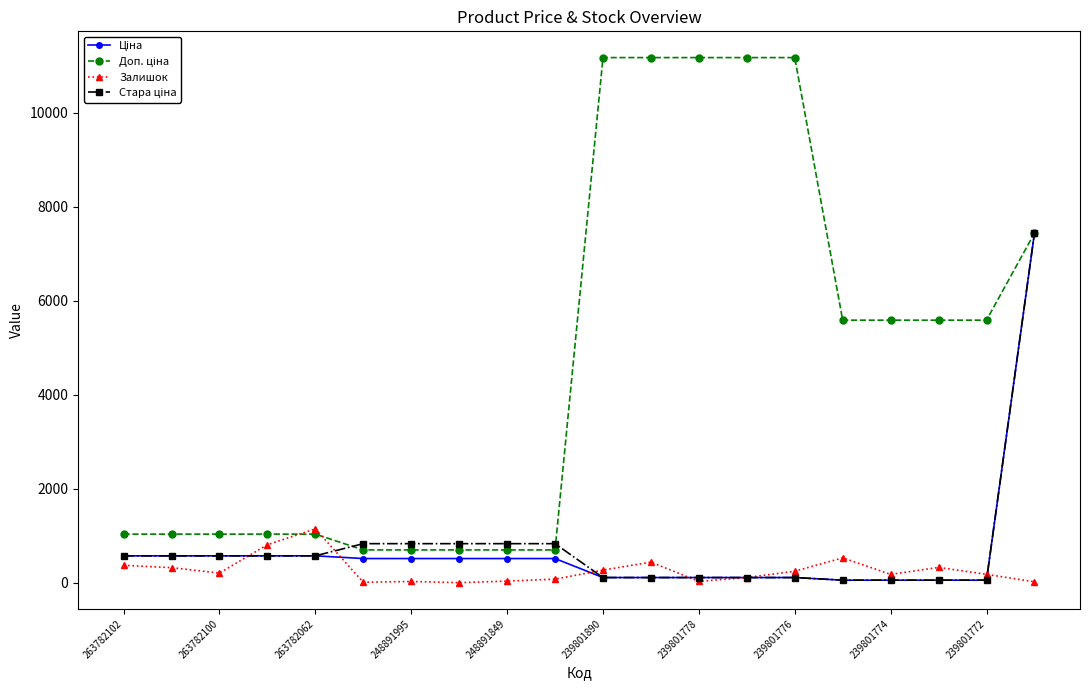

What is the maximum value for Залишок?

1147.0